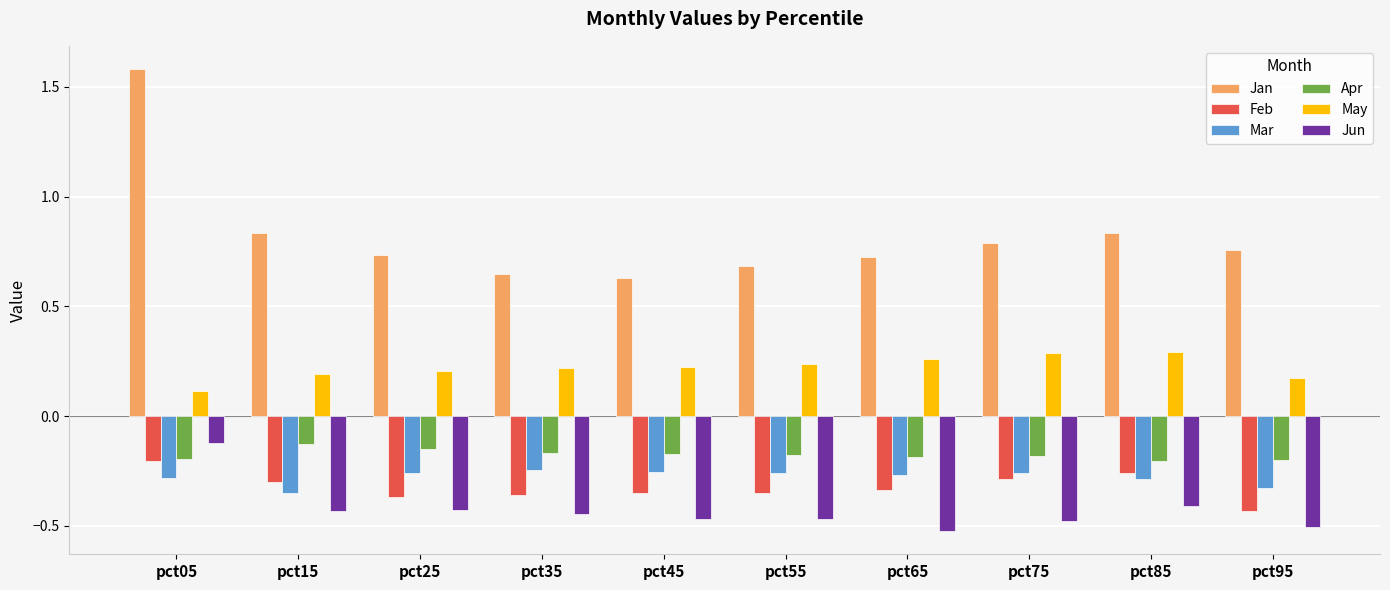

What is the difference between the maximum and minimum values in the Jun series?

0.4